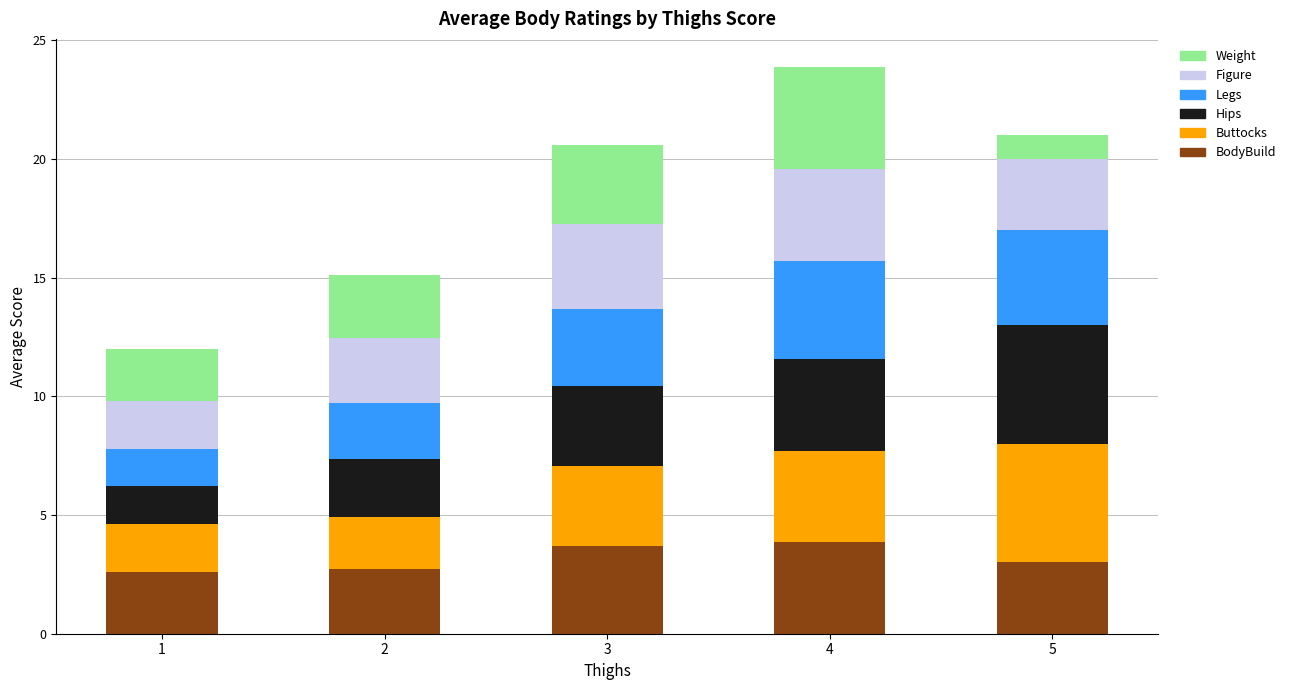

What is the maximum value for BodyBuild?

3.9